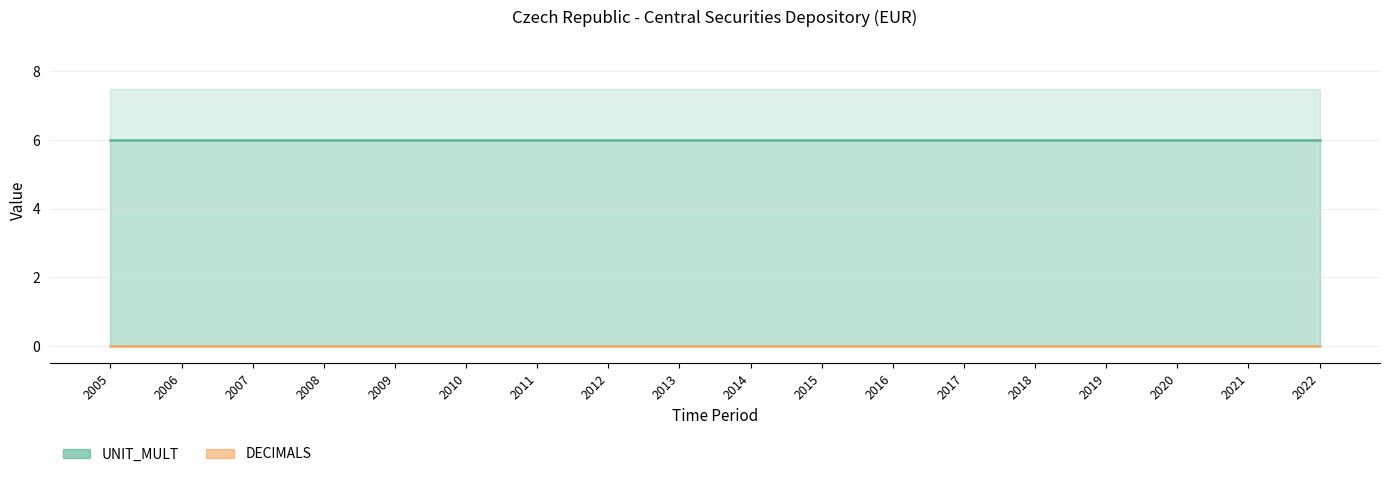

True or false: DECIMALS has more than 2 interior local peaks.

False